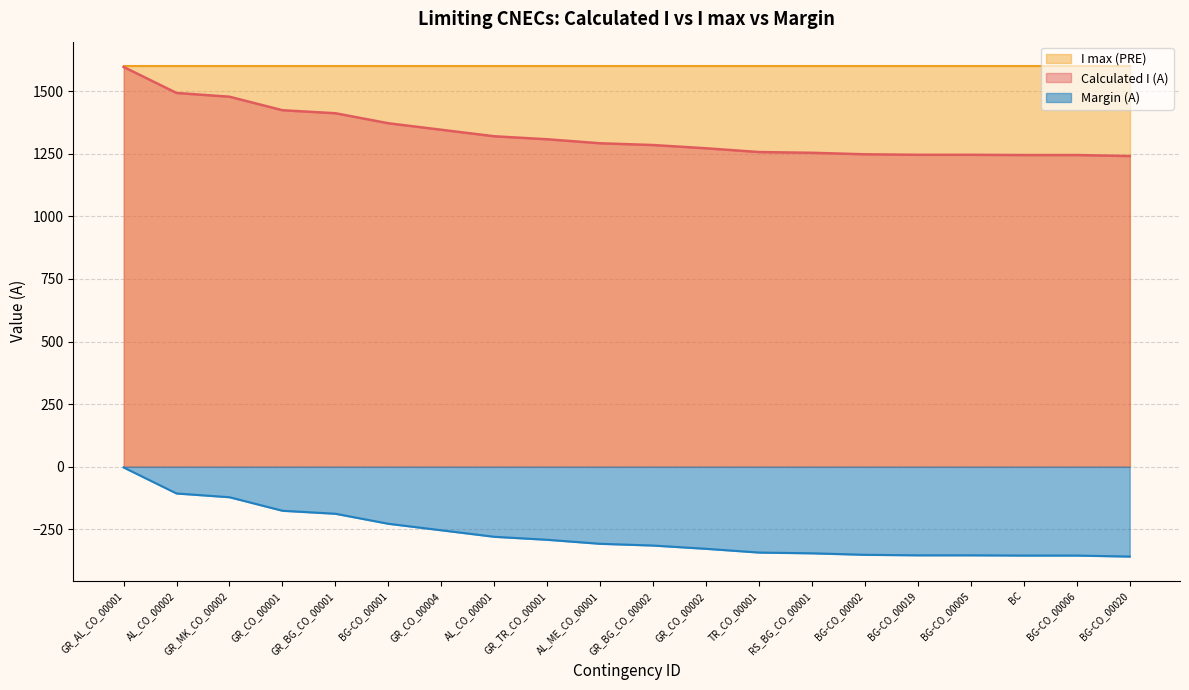

What is the minimum value shown in the chart?

-359